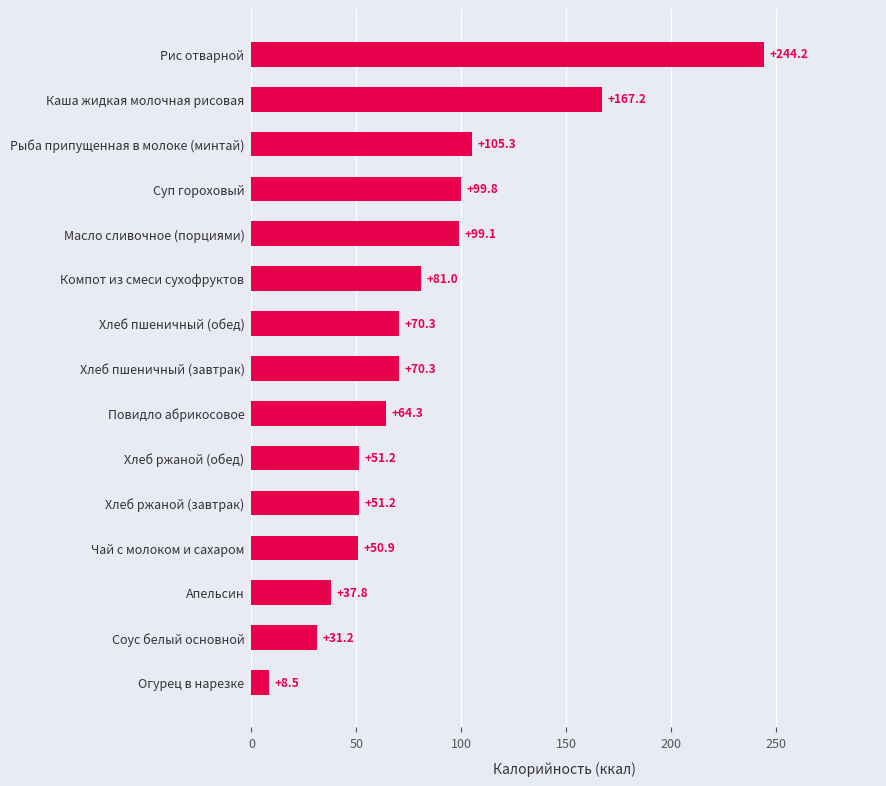

Where is the data nearest to the value 126?

Рыба припущенная в молоке (минтай)